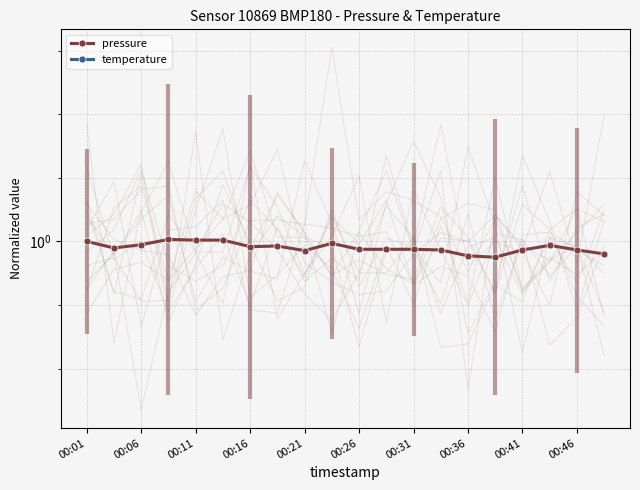

What is the sum of all temperature values?

-17.9